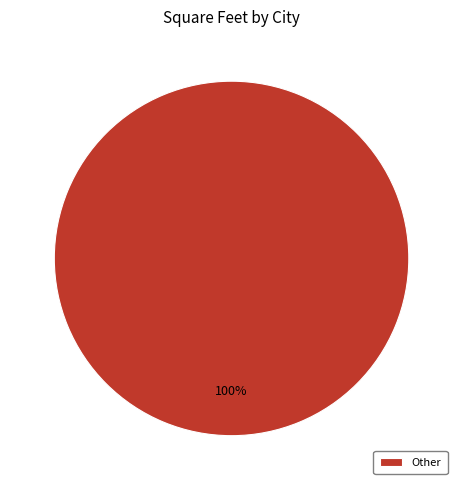

Rank the categories by value from highest to lowest.

Other